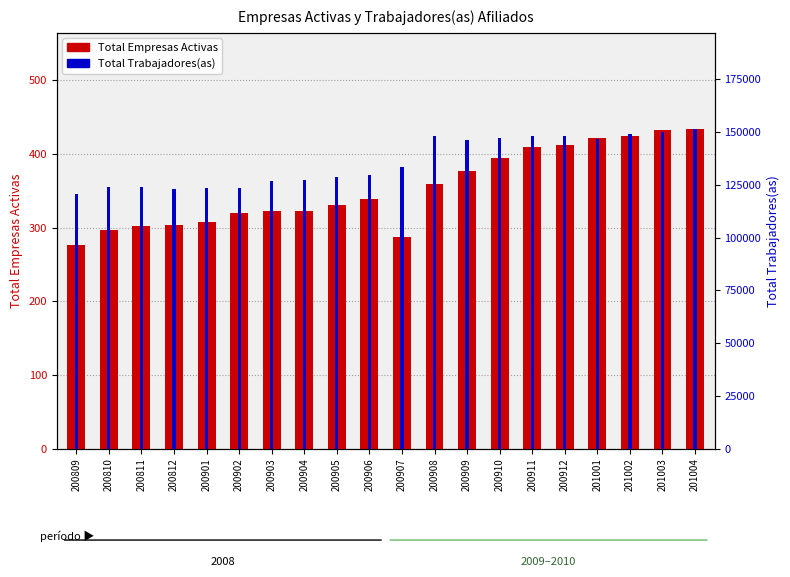

At how many categories does at least one series exceed 107712?

20